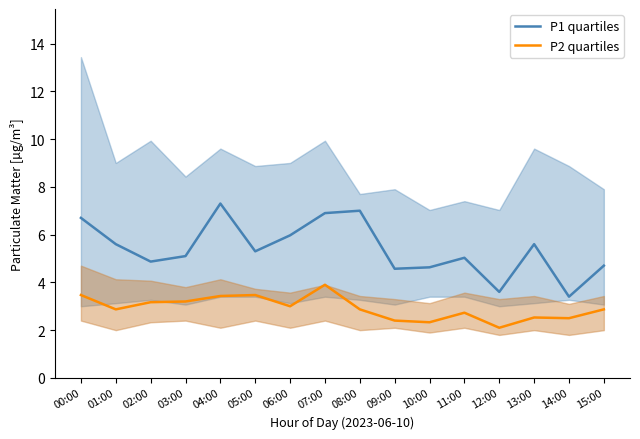

What is the value of the P1 quartiles point at the 8th from the left?

6.9